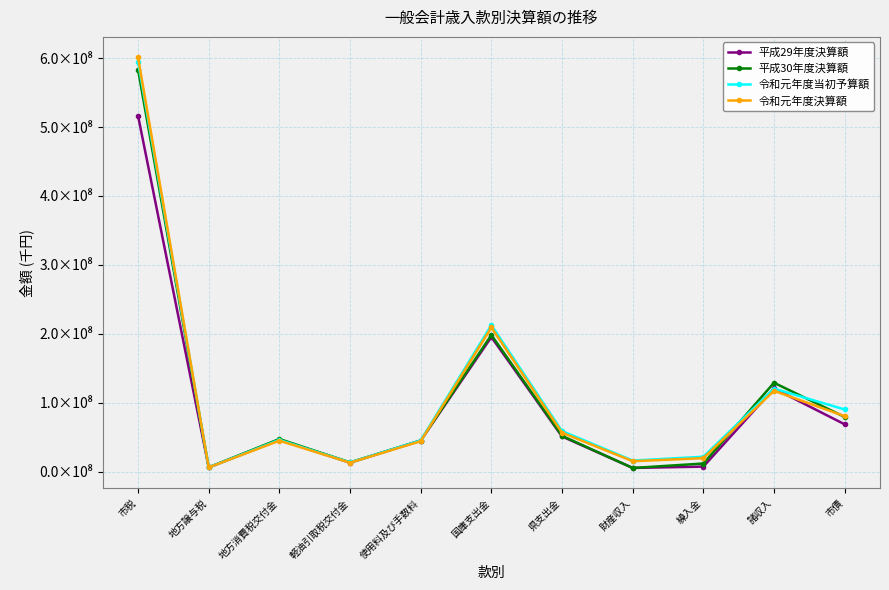

True or false: 平成29年度決算額 has a value of 60218731 at 国庫支出金.

False